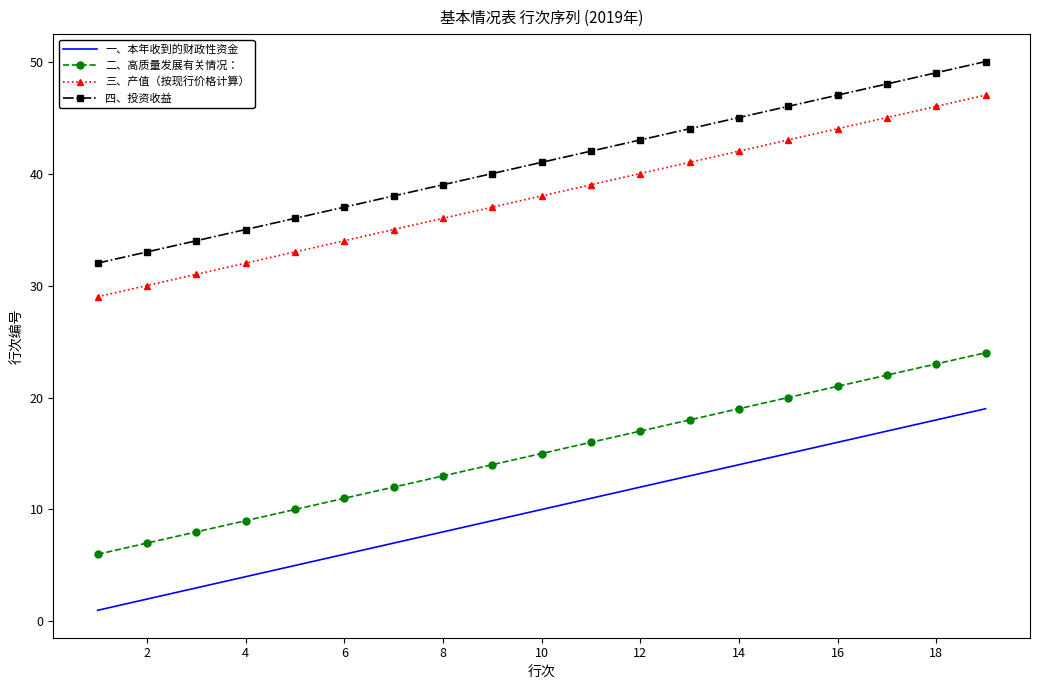

List the series in order of their peak value, lowest first.

一、本年收到的财政性资金, 二、高质量发展有关情况：, 三、产值（按现行价格计算）, 四、投资收益